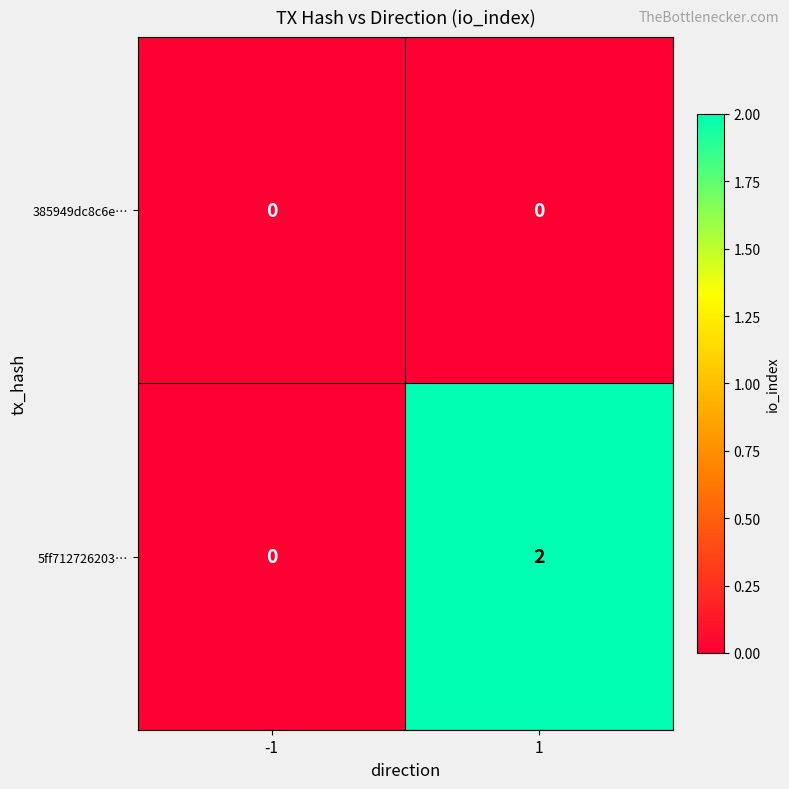

Which series has the largest range (max minus min)?

5ff712726203…